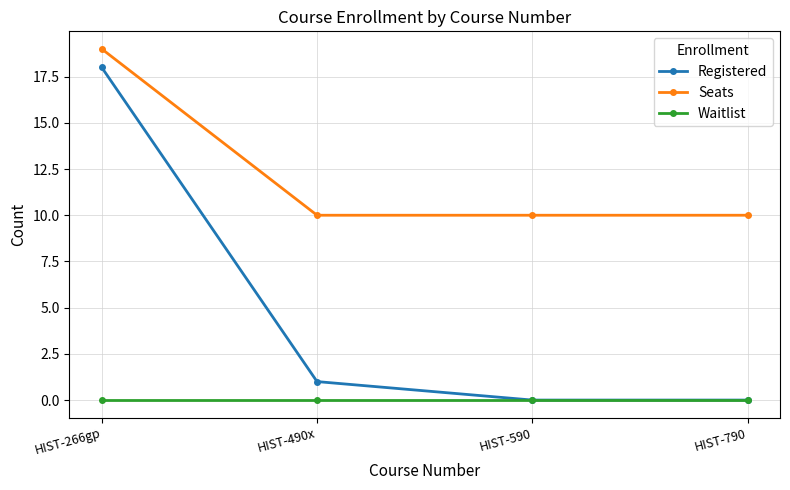

Is it true that Seats equals 18 at HIST-590?

False